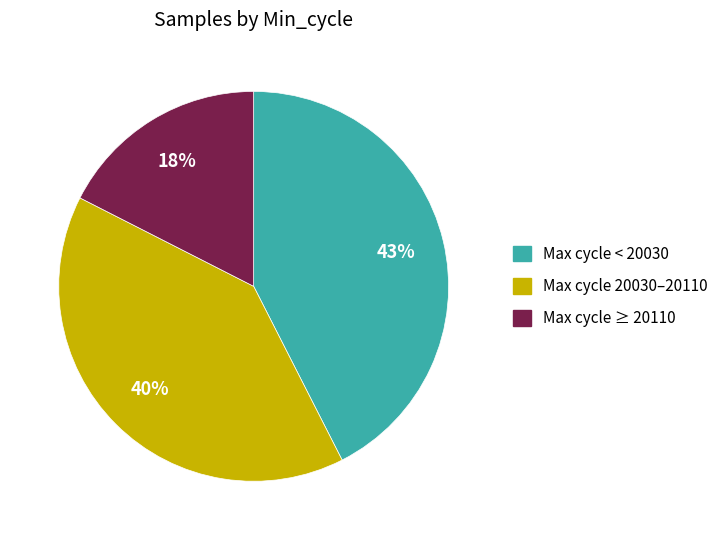

How many segments does this pie chart have?

3